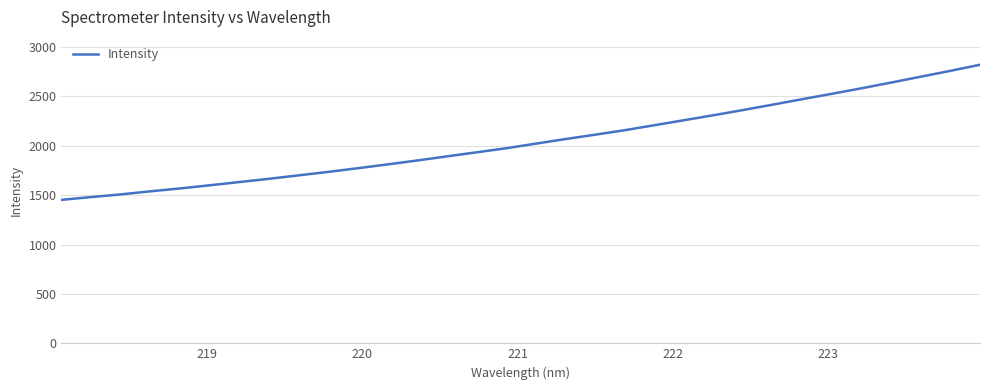

How many series are shown in this chart?

1